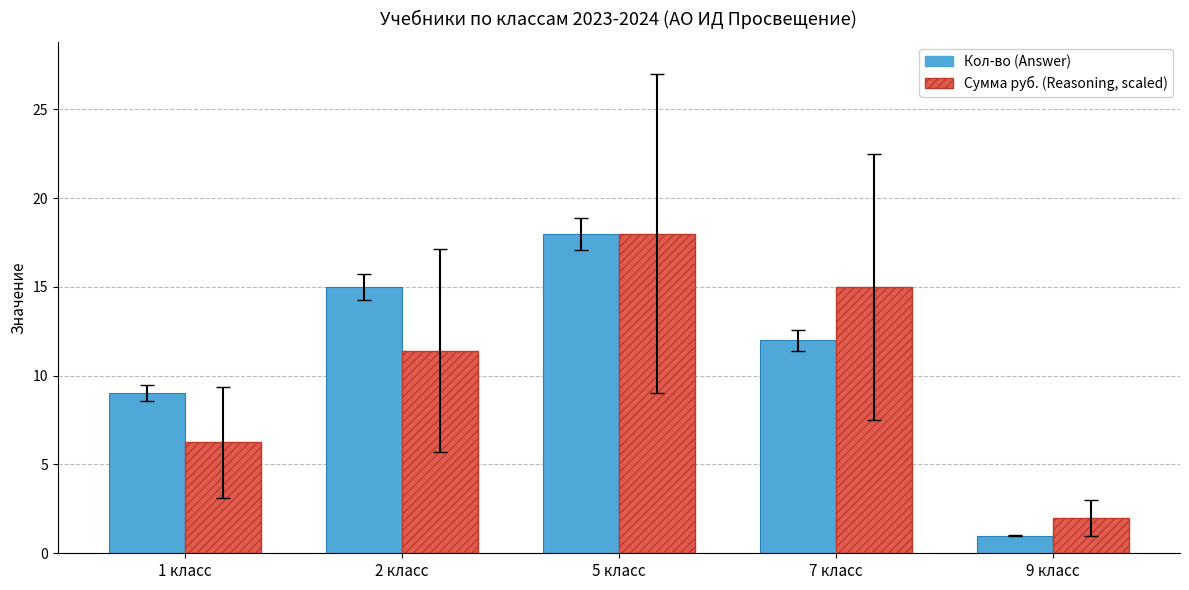

What is the minimum value shown in the chart?

1.0